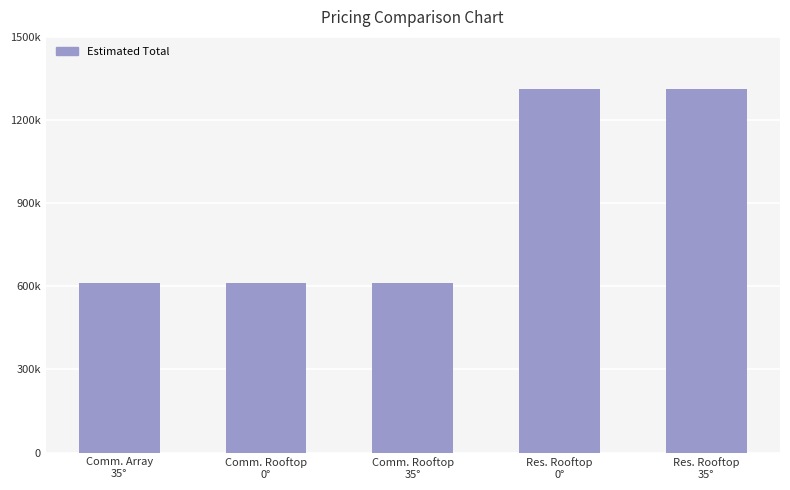

Does the chart contain stacked bars?

No